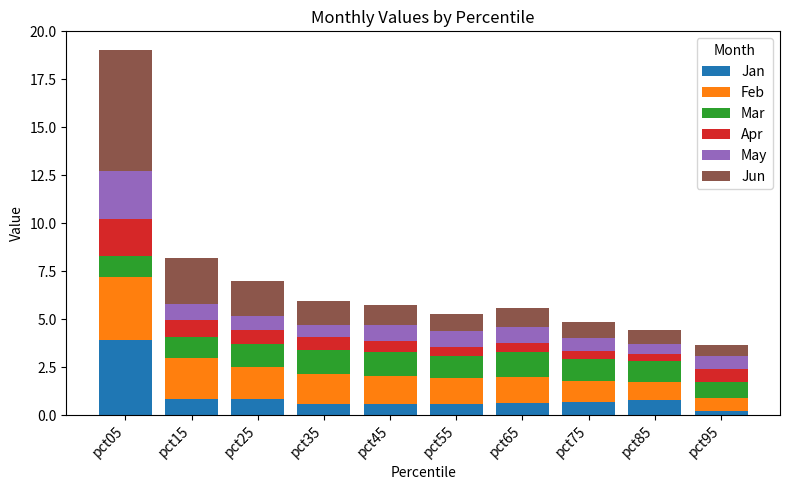

Which category has the highest value in the Jan series?

pct05